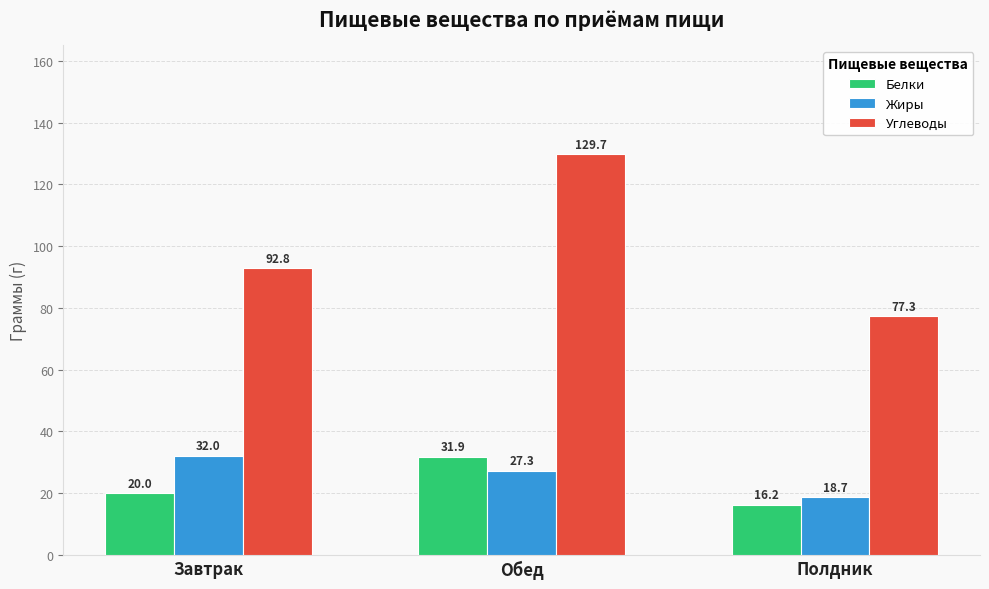

Rank the series by their maximum value, from lowest to highest.

Белки, Жиры, Углеводы